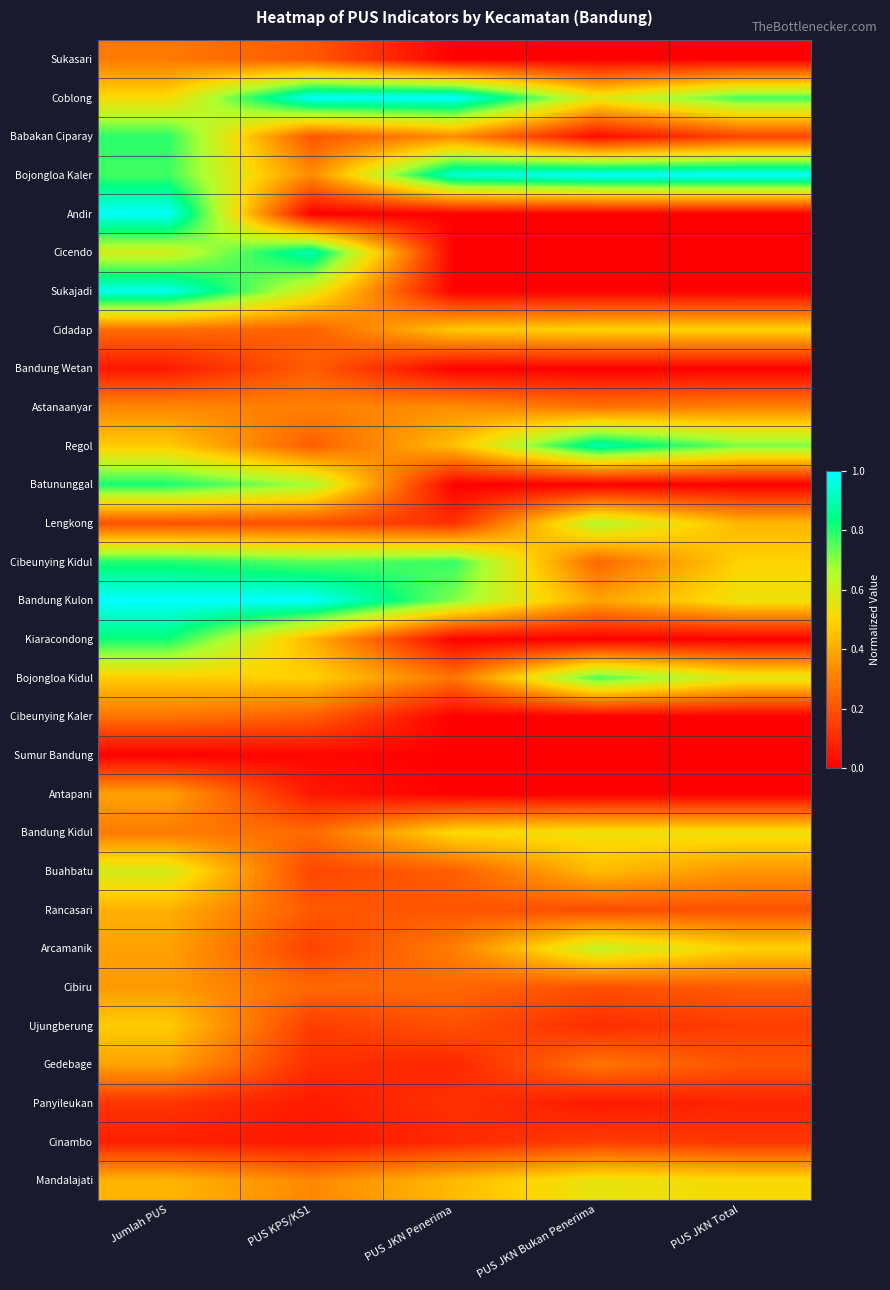

Which label corresponds to the largest value in the chart?

PUS JKN Penerima